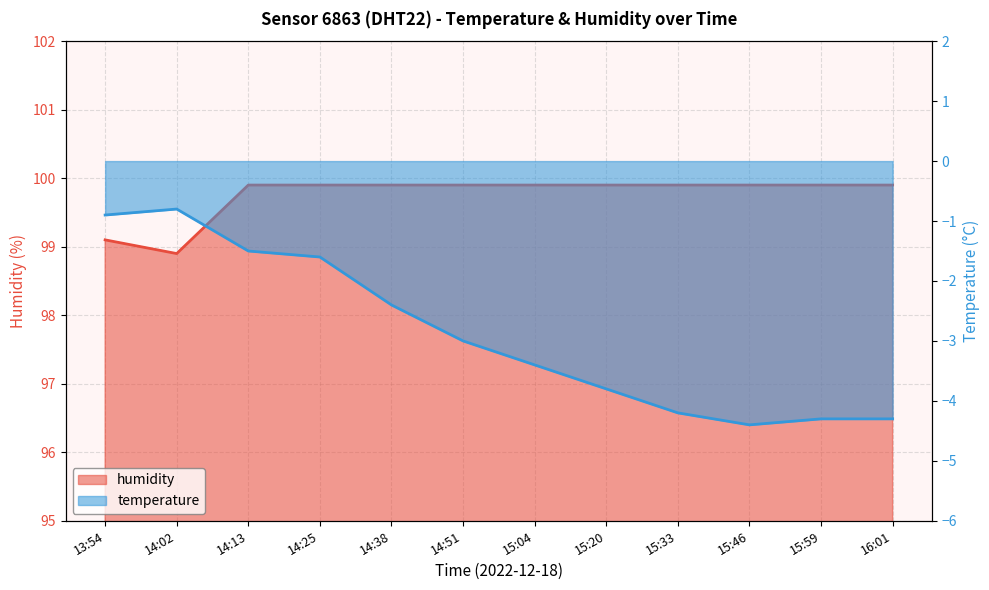

How many series are shown in this chart?

2